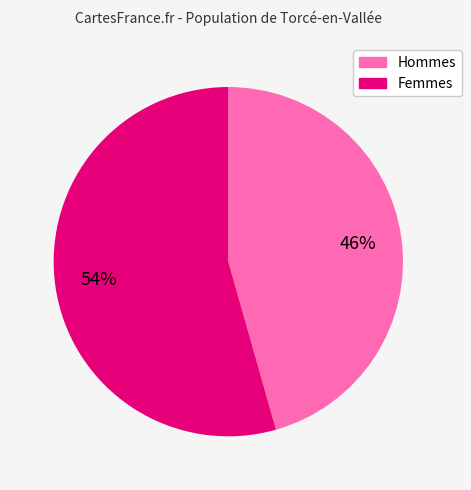

To the nearest percent, what is the average slice percentage?

50%